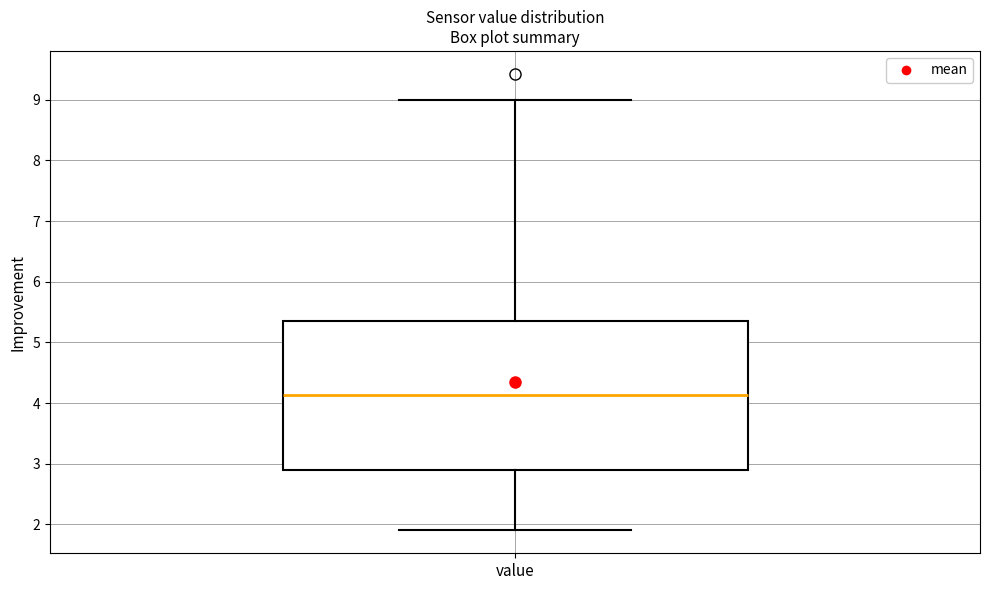

Read this box plot against the y-axis: the position of the median line, the range covered by the box, and the ends of both whiskers. The values are not printed on the chart, so give them approximately, as read against the axis.

median 4.1, box 2.9 to 5.4, whiskers 1.9 to 9.0